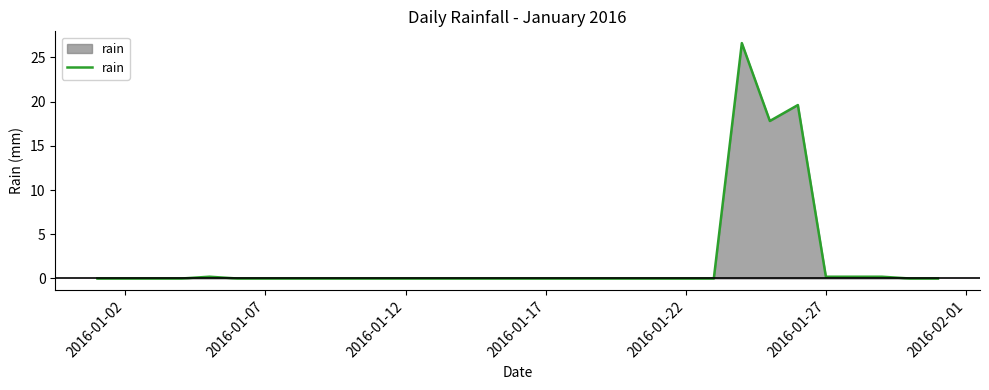

What is the difference between the second highest and minimum values?

19.6